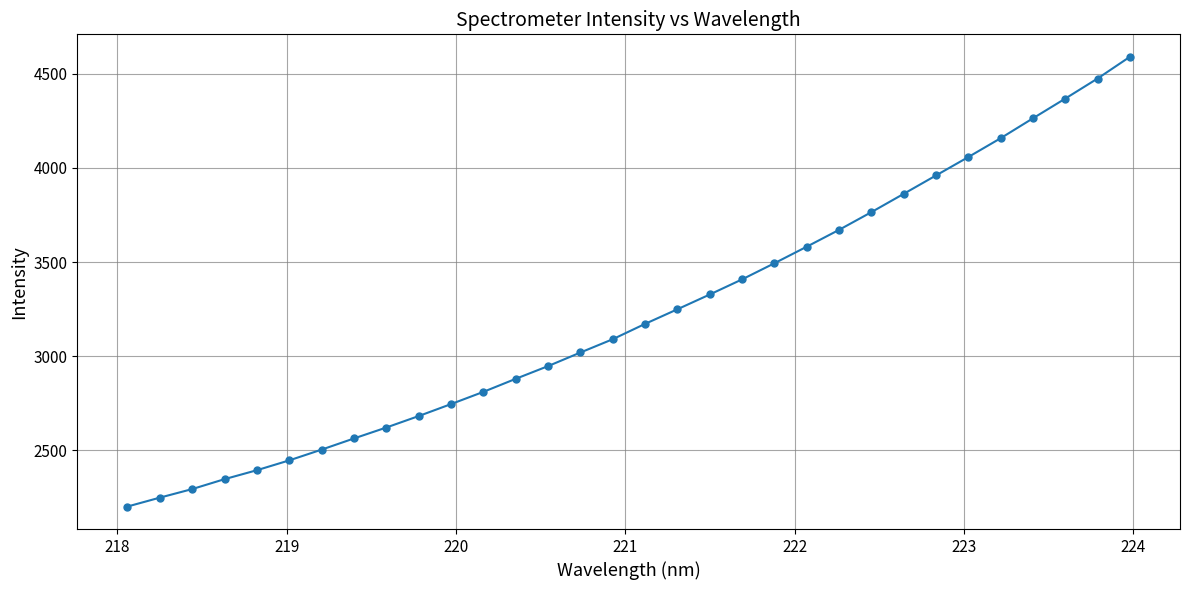

What is the greatest value displayed?

4589.7